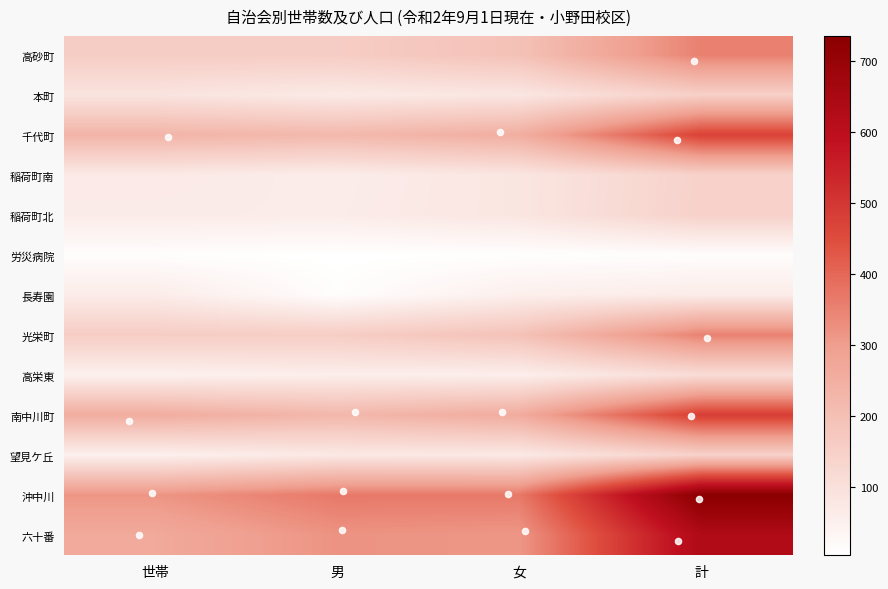

What is the difference between the highest and lowest values at 計?

725